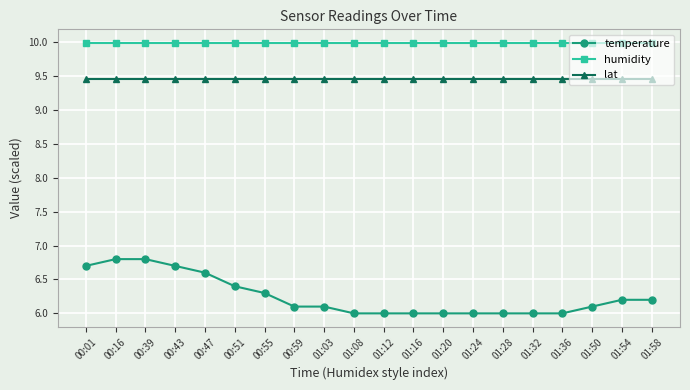

Reading left to right, what are all the values shown in this chart?

temperature: 00:01=6.7	00:16=6.8	00:39=6.8	00:43=6.7	00:47=6.6	00:51=6.4	00:55=6.3	00:59=6.1	01:03=6.1	01:08=6.0	01:12=6.0	01:16=6.0	01:20=6.0	01:24=6.0	01:28=6.0	01:32=6.0	01:36=6.0	01:50=6.1	01:54=6.2	01:58=6.2
humidity: 00:01=10.0	00:16=10.0	00:39=10.0	00:43=10.0	00:47=10.0	00:51=10.0	00:55=10.0	00:59=10.0	01:03=10.0	01:08=10.0	01:12=10.0	01:16=10.0	01:20=10.0	01:24=10.0	01:28=10.0	01:32=10.0	01:36=10.0	01:50=10.0	01:54=10.0	01:58=10.0
lat: 00:01=9.5	00:16=9.5	00:39=9.5	00:43=9.5	00:47=9.5	00:51=9.5	00:55=9.5	00:59=9.5	01:03=9.5	01:08=9.5	01:12=9.5	01:16=9.5	01:20=9.5	01:24=9.5	01:28=9.5	01:32=9.5	01:36=9.5	01:50=9.5	01:54=9.5	01:58=9.5